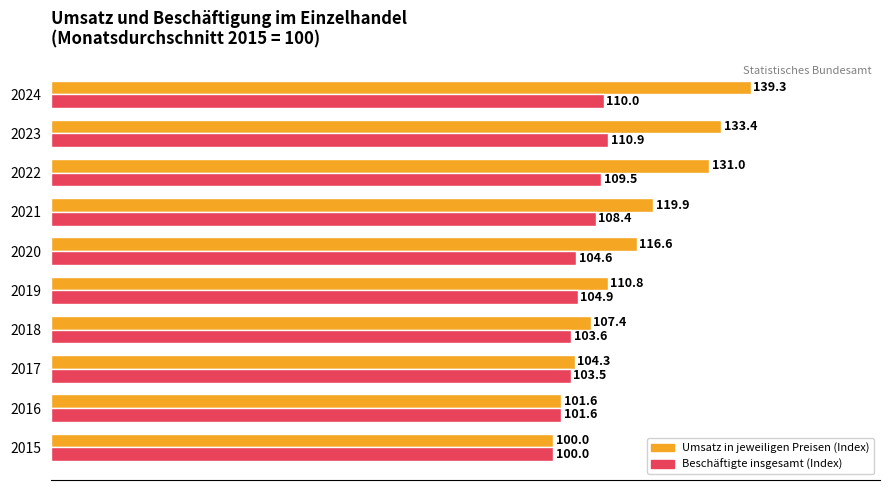

At how many categories does at least one series exceed 119?

4